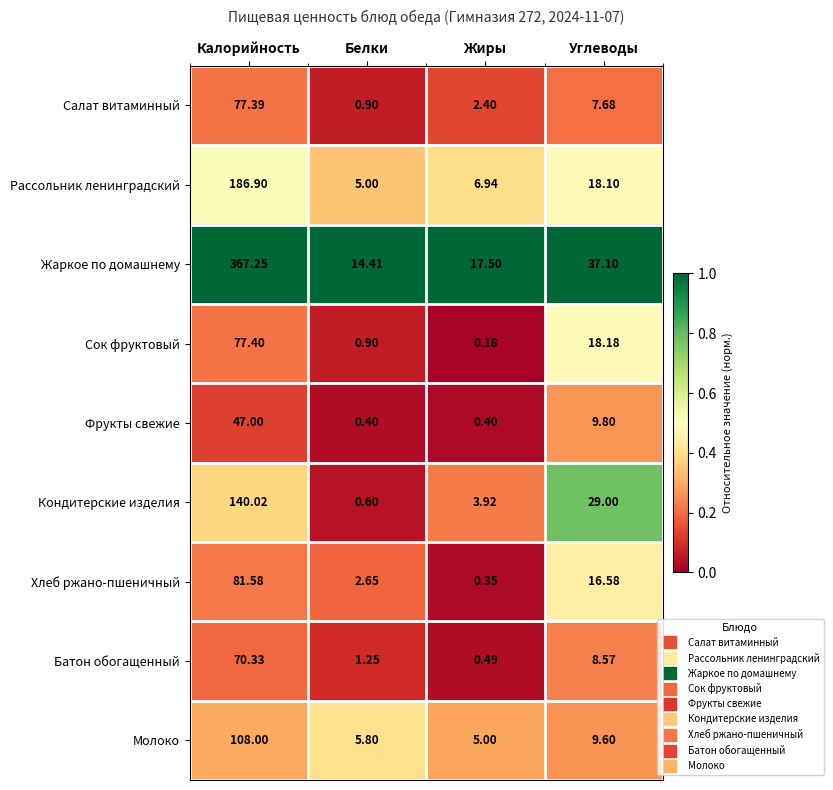

List the series in order of their peak value, highest first.

Жаркое по домашнему, Рассольник ленинградский, Кондитерские изделия, Молоко, Хлеб ржано-пшеничный, Сок фруктовый, Салат витаминный, Батон обогащенный, Фрукты свежие